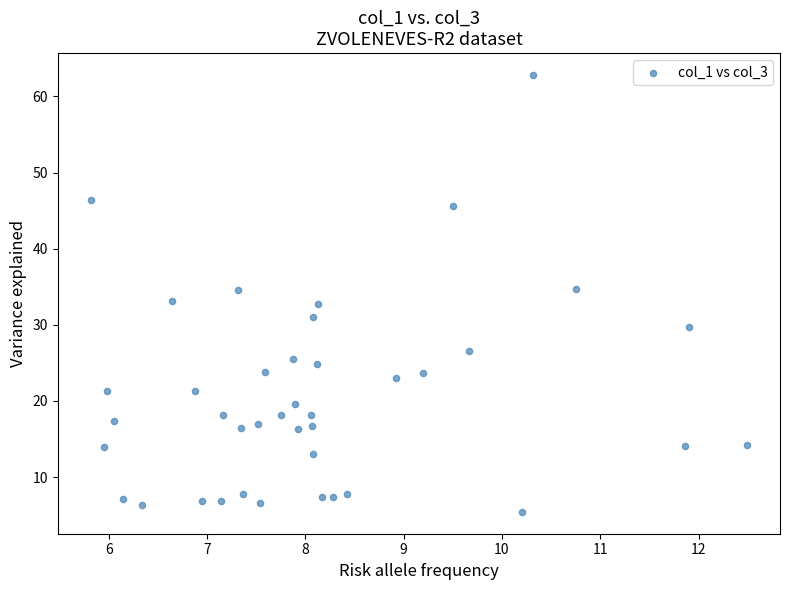

What is the range of Y values (max minus min)?

57.4